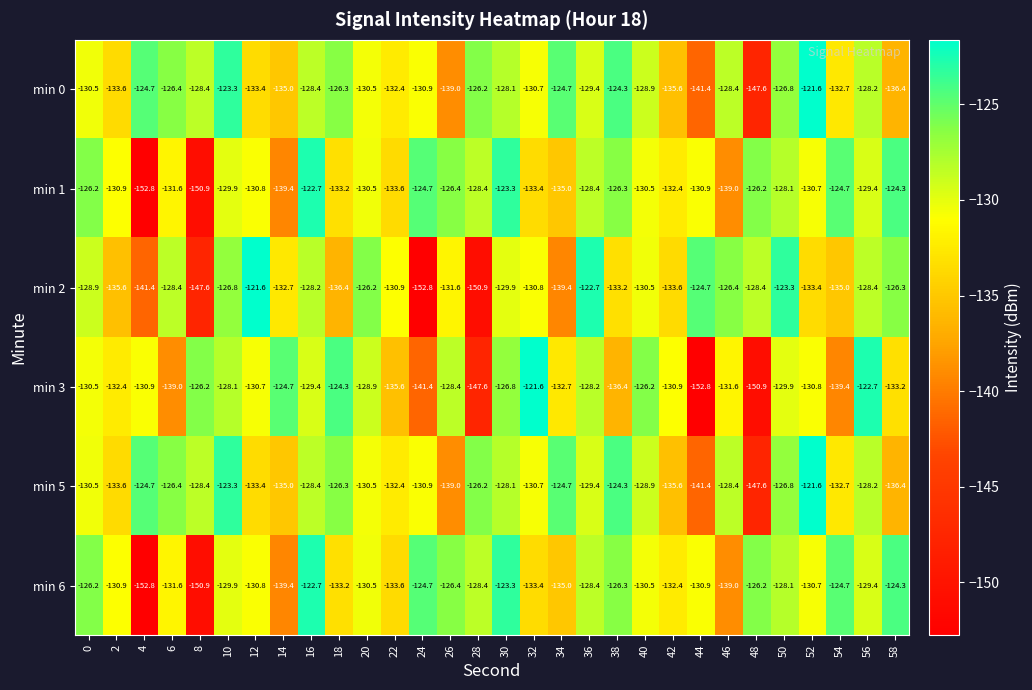

What is the difference between the maximum and minimum values in the min 3 series?

31.2